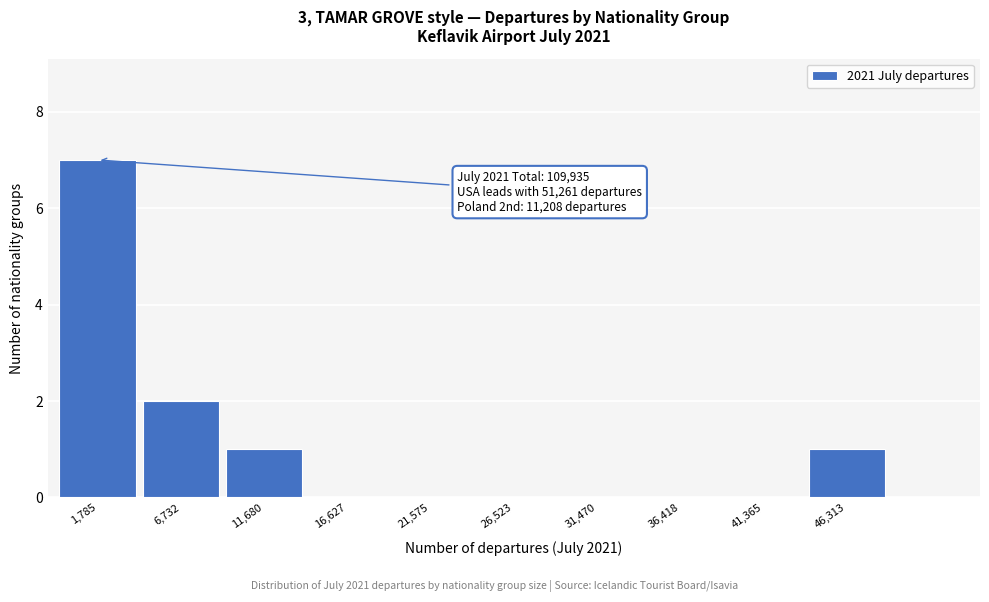

Reading left to right, transcribe all the data shown in this chart.

1,785=7	6,732=2	11,680=1	16,627=0	21,575=0	26,523=0	31,470=0	36,418=0	41,365=0	46,313=1